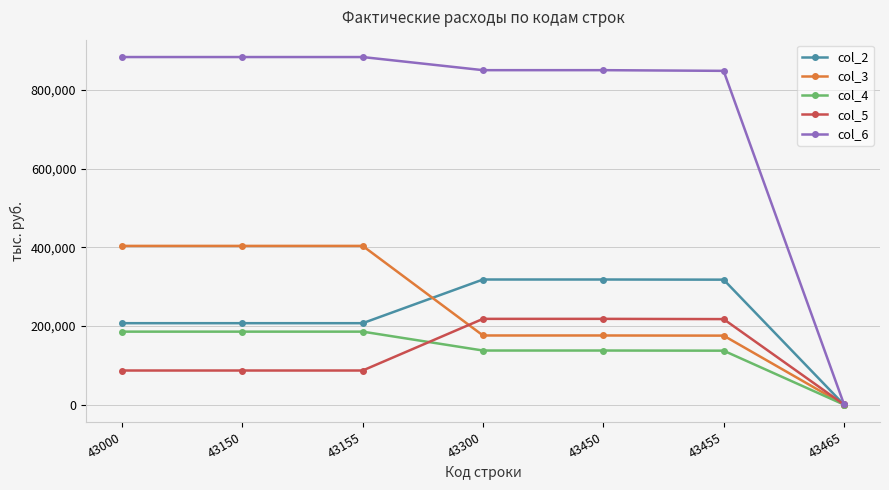

Is it true that col_6 equals 850767 at 43450?

True